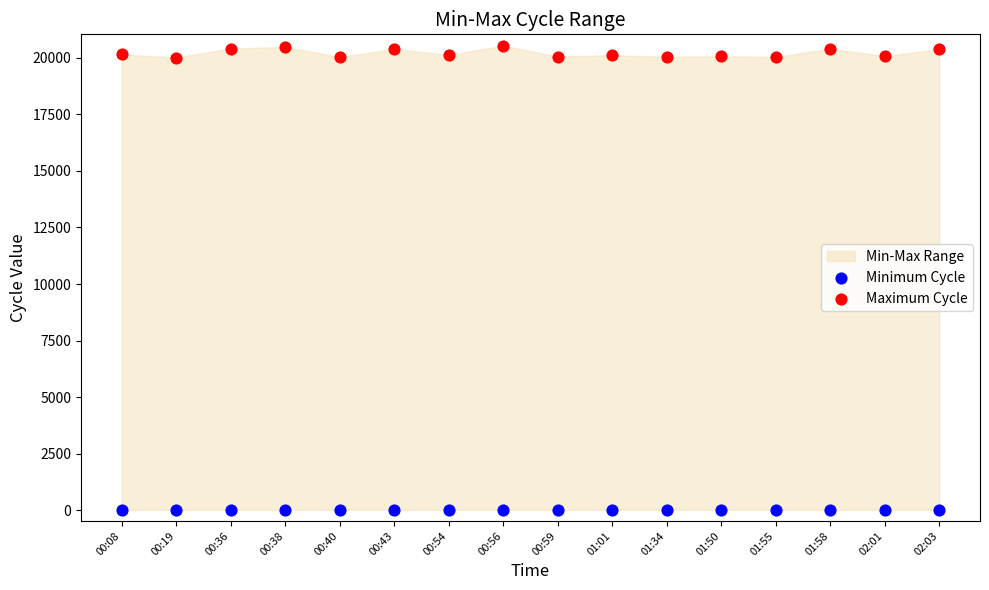

Which series contains the lowest Y value?

Minimum Cycle